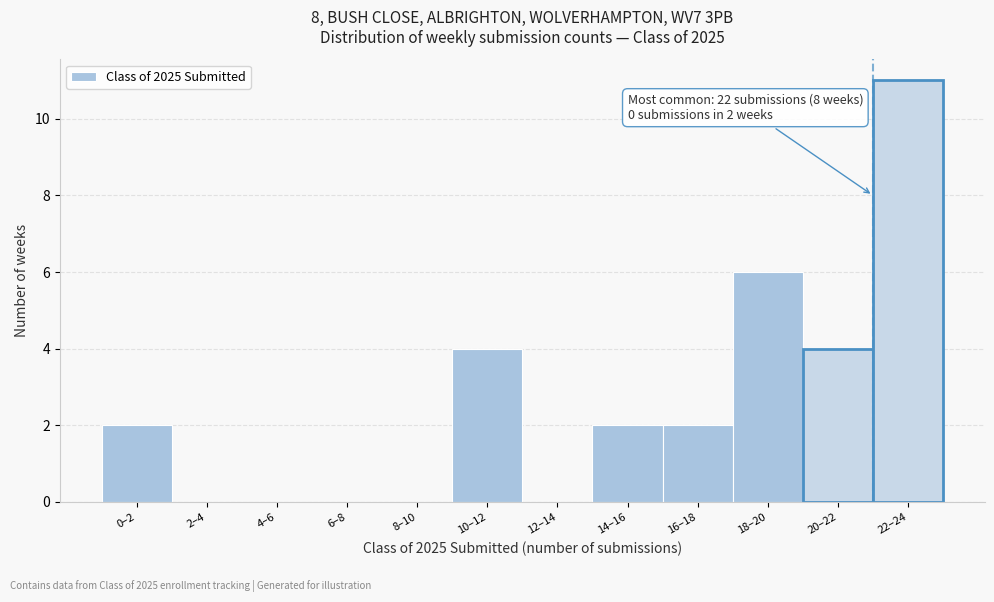

Reading left to right, transcribe all the data shown in this chart.

0–2=2	2–4=0	4–6=0	6–8=0	8–10=0	10–12=4	12–14=0	14–16=2	16–18=2	18–20=6	20–22=4	22–24=11